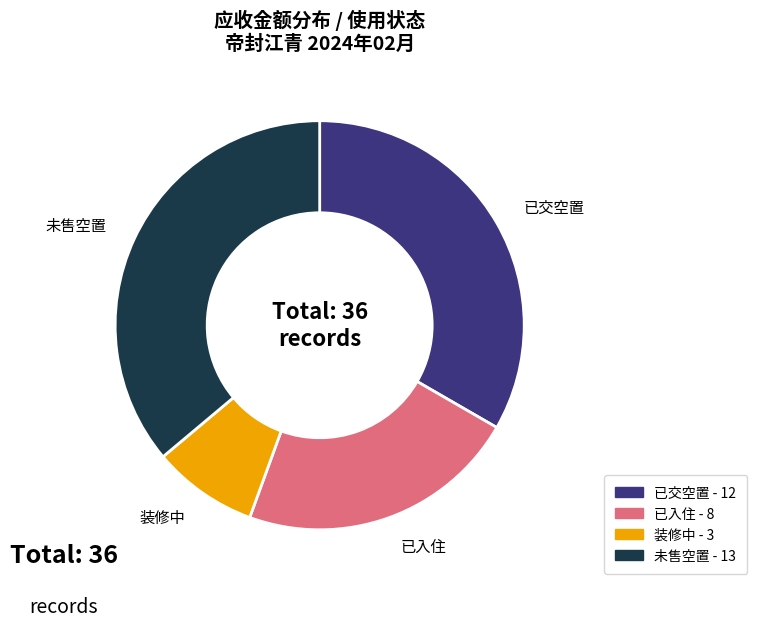

Rank the categories by value from highest to lowest.

未售空置, 已交空置, 已入住, 装修中